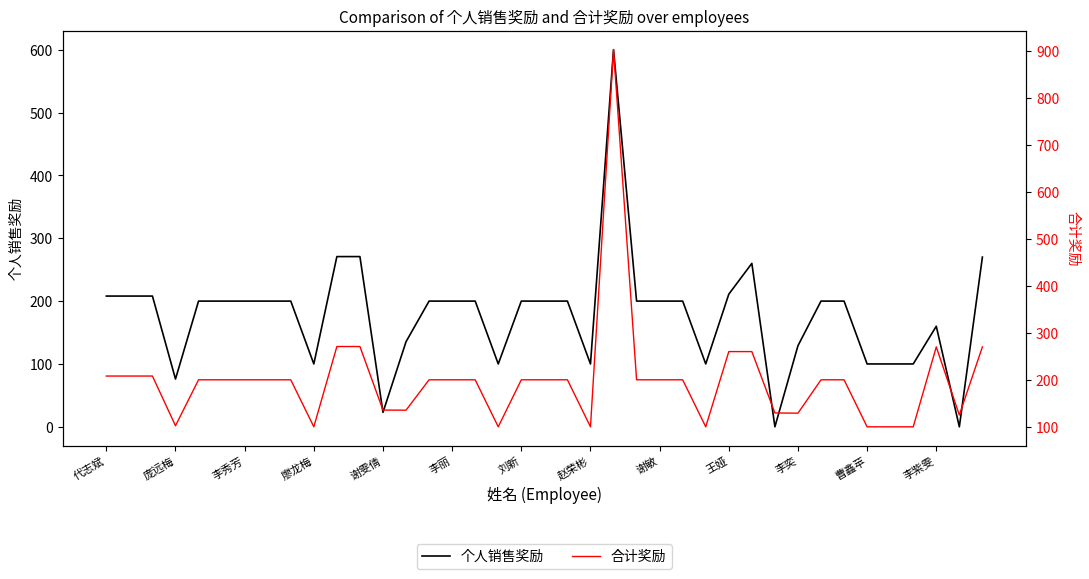

True or false: 合计奖励 has a value of 200.0 at 14.

True